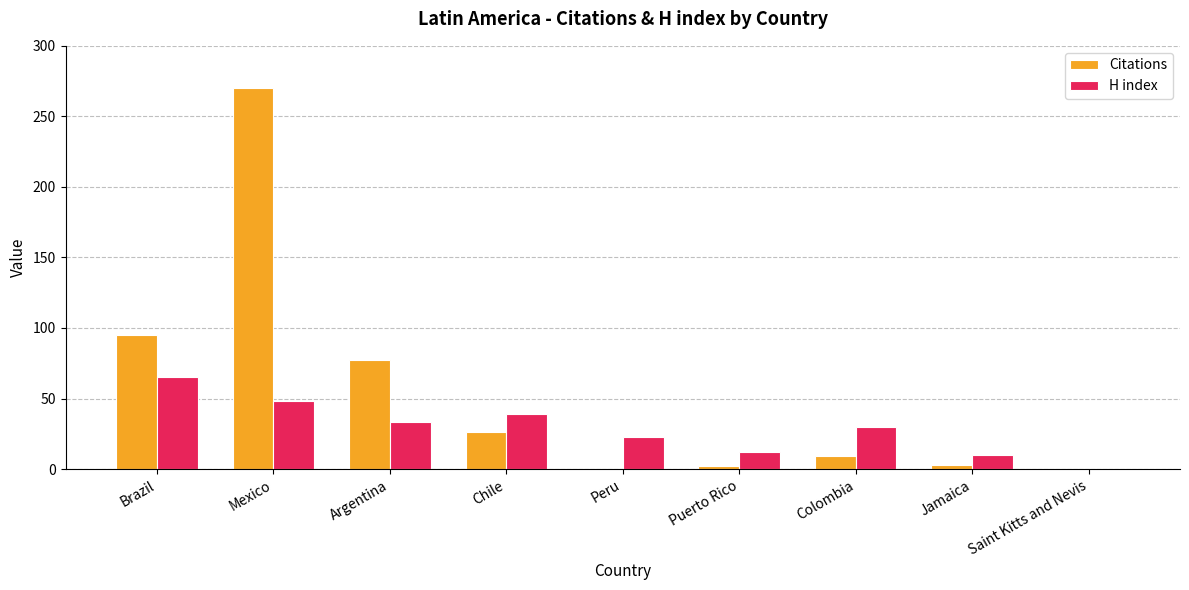

The value of Citations at Saint Kitts and Nevis is -185. True or false?

False